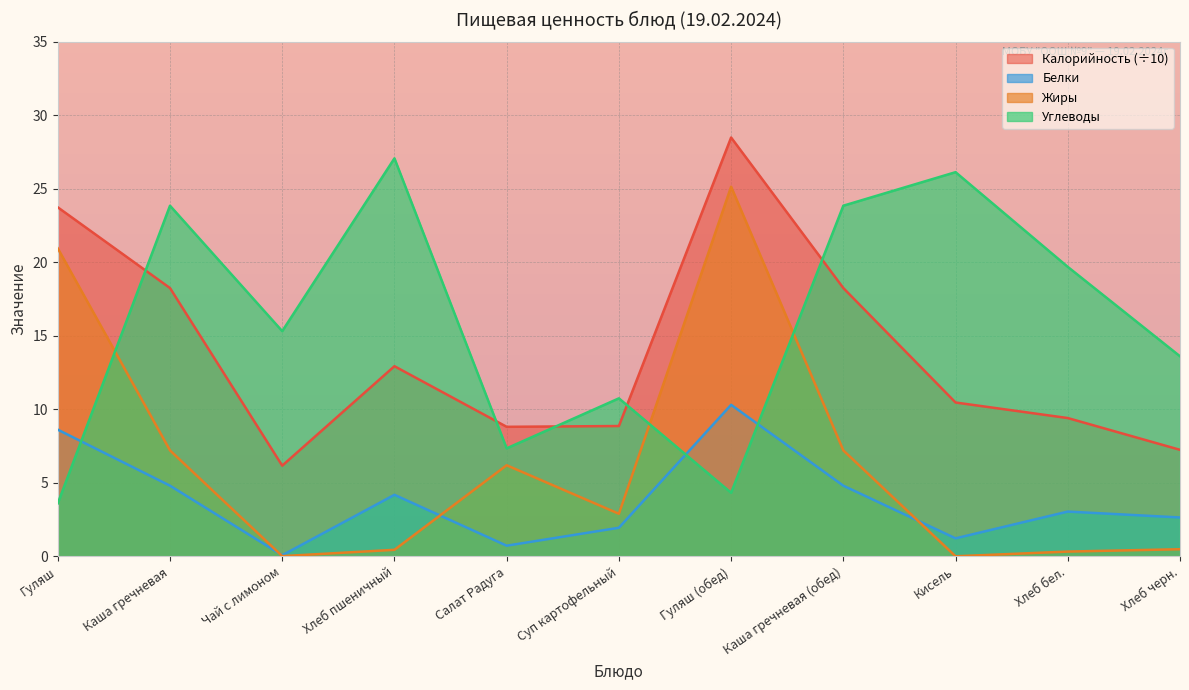

List the series in order of their overall mean, lowest first.

Белки, Жиры, Калорийность (÷10), Углеводы